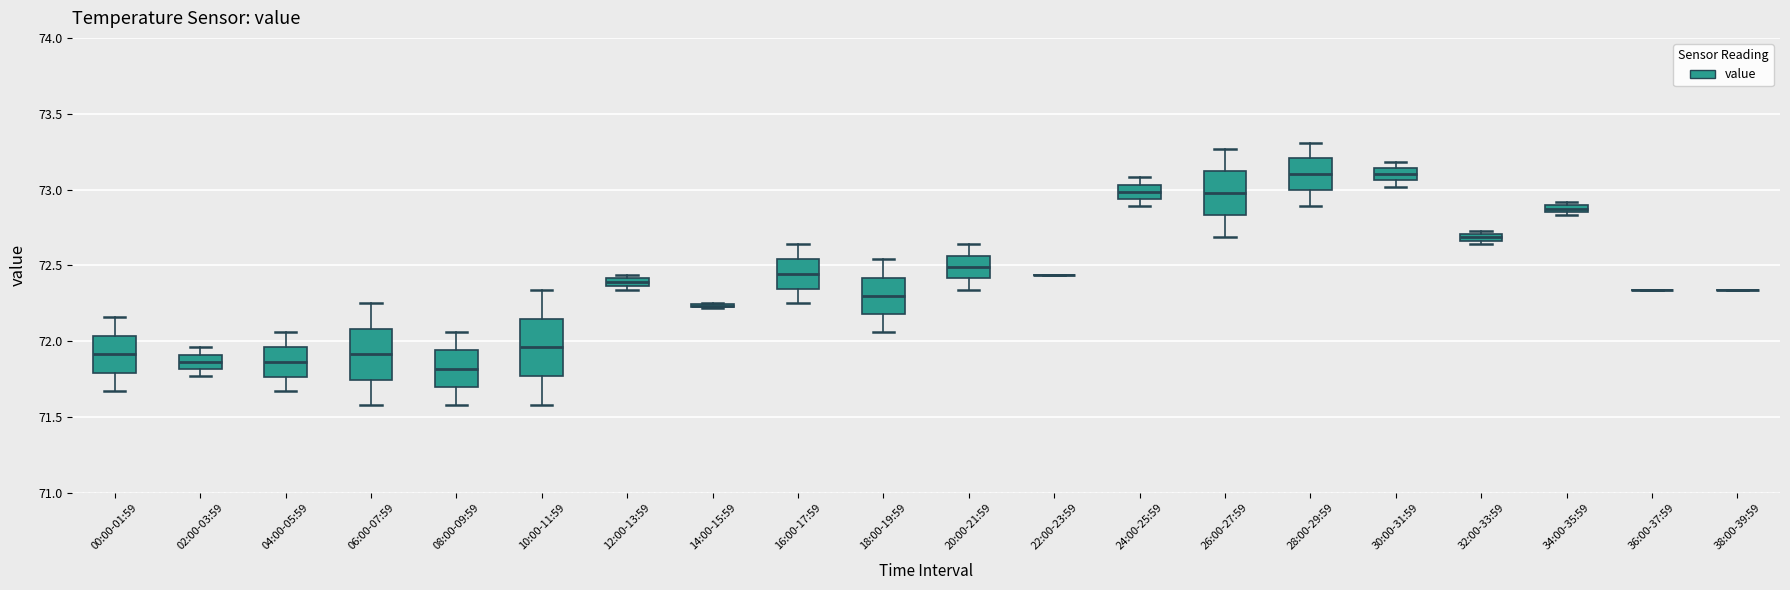

Where is the lower edge of the box for 24:00-25:59 on the y-axis? The values are not printed on the chart, so give them approximately, as read against the axis.

72.95